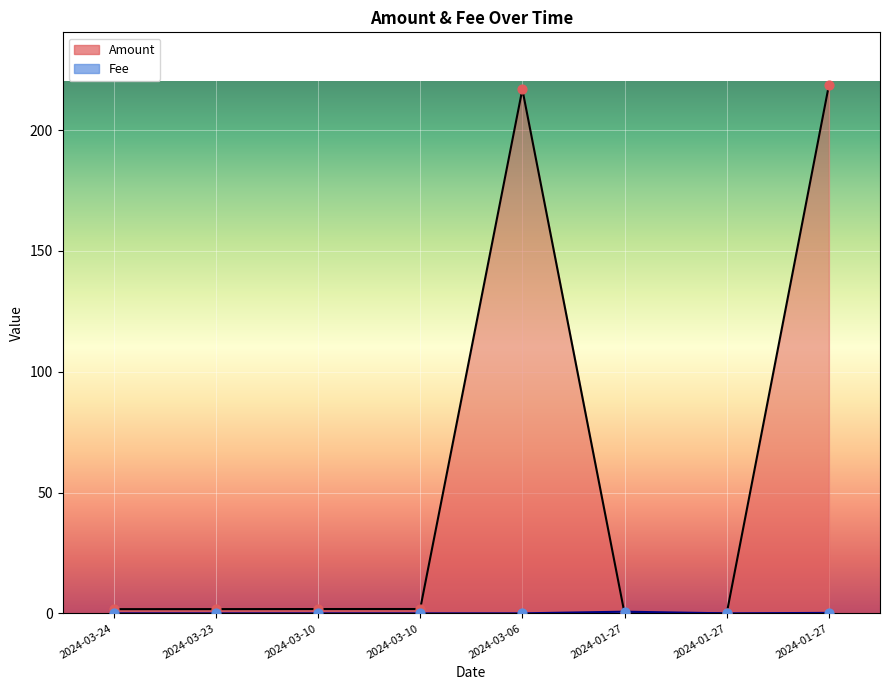

Which series has the largest Y range (max minus min)?

Amount